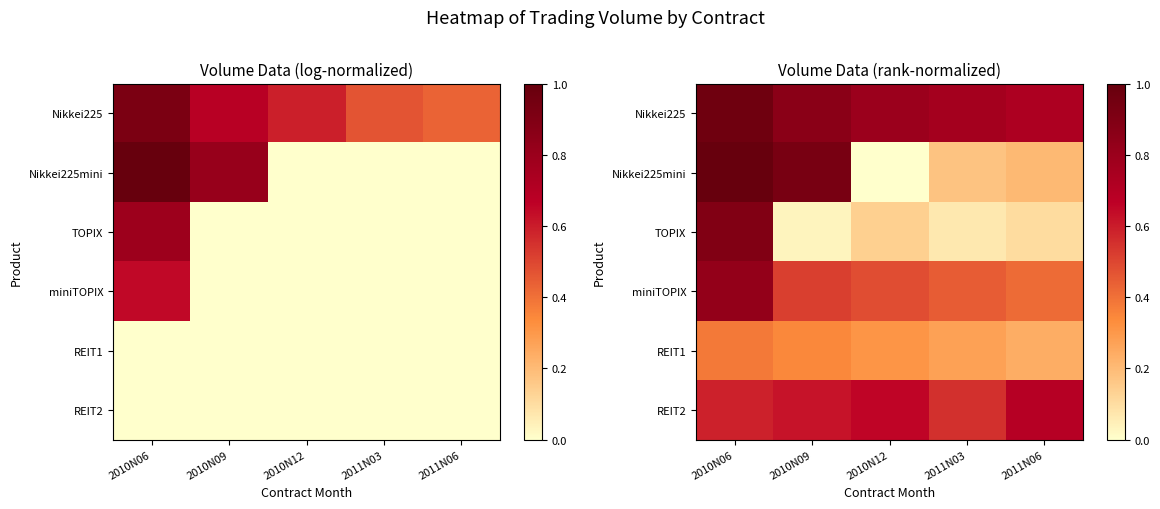

At which category is the sum across all series the highest?

2010N06